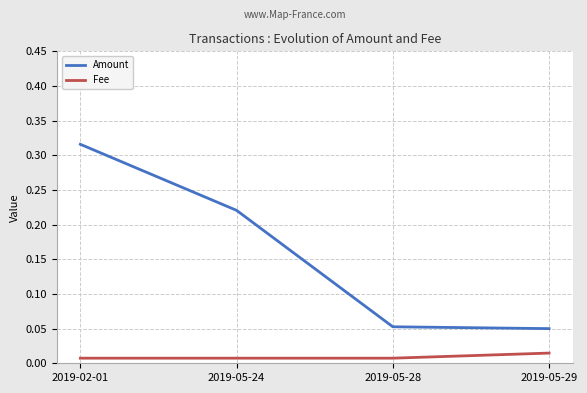

True or false: Amount has more than 1 interior local peaks.

False